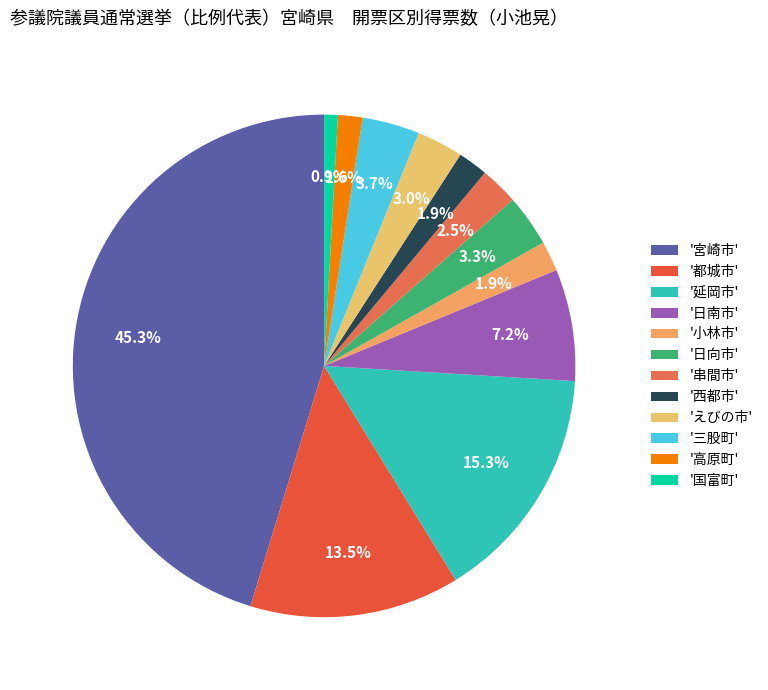

Is there a majority slice in this chart?

No